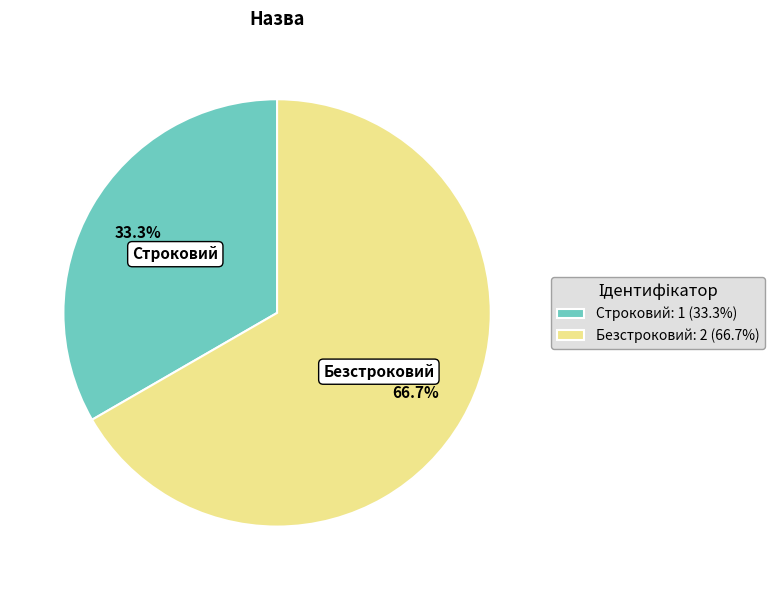

How much of the chart is everything except Безстроковий?

33.3%